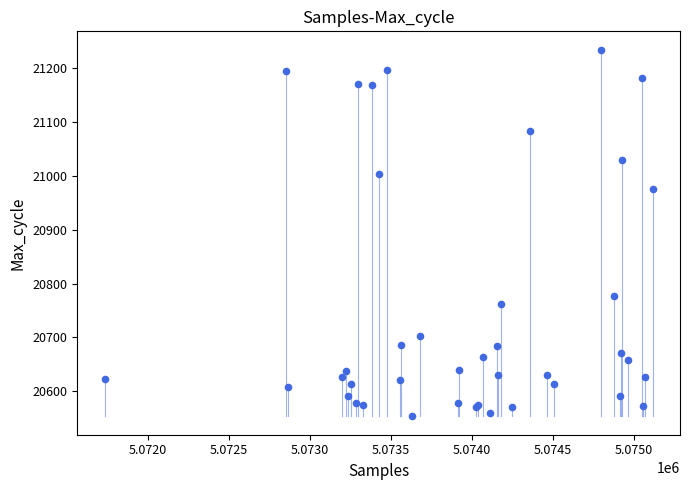

What Y value in the scatter plot is closest to 20894?

20975